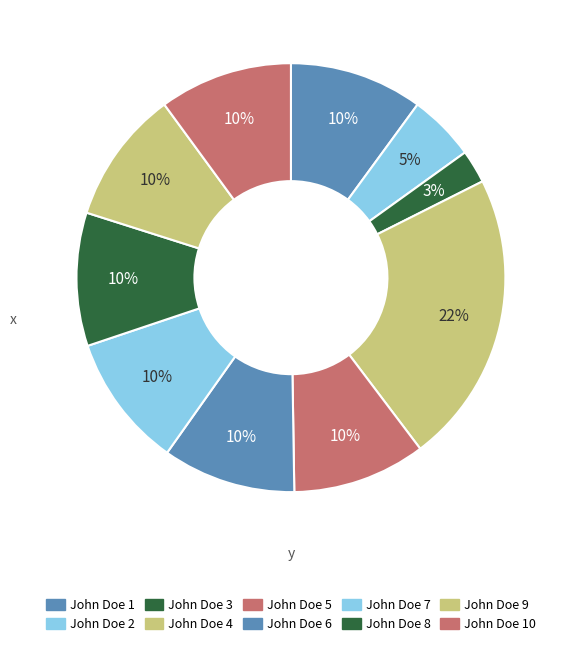

Count the number of slices in the pie.

10